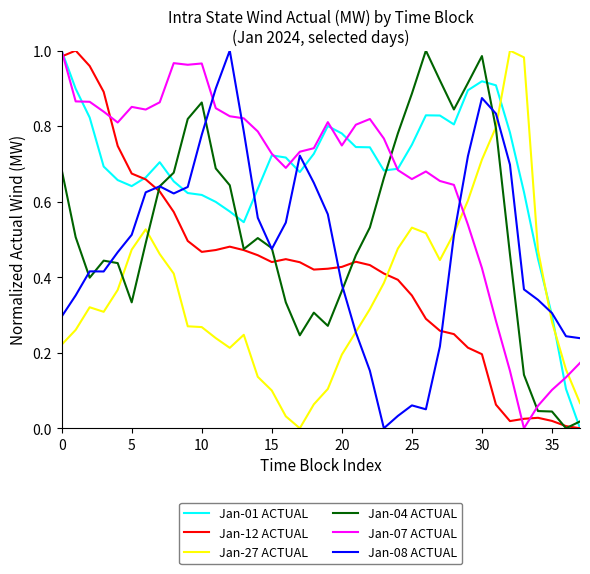

True or false: Jan-12 ACTUAL and Jan-07 ACTUAL intersect in this chart.

True